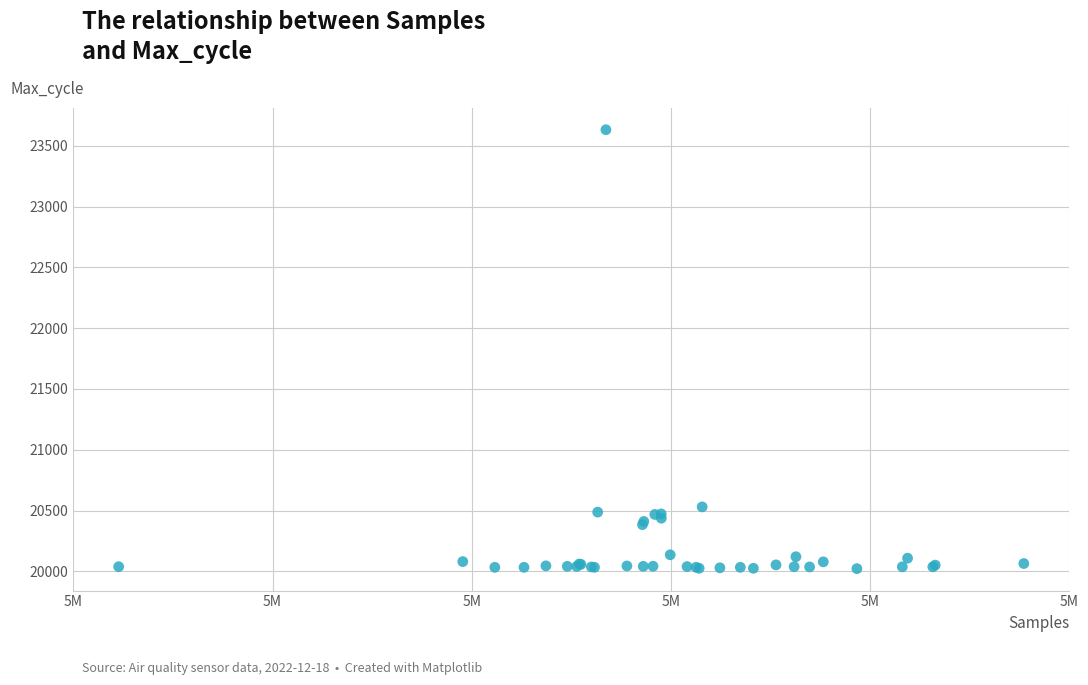

What Y value in the scatter plot is closest to 21827?

20530